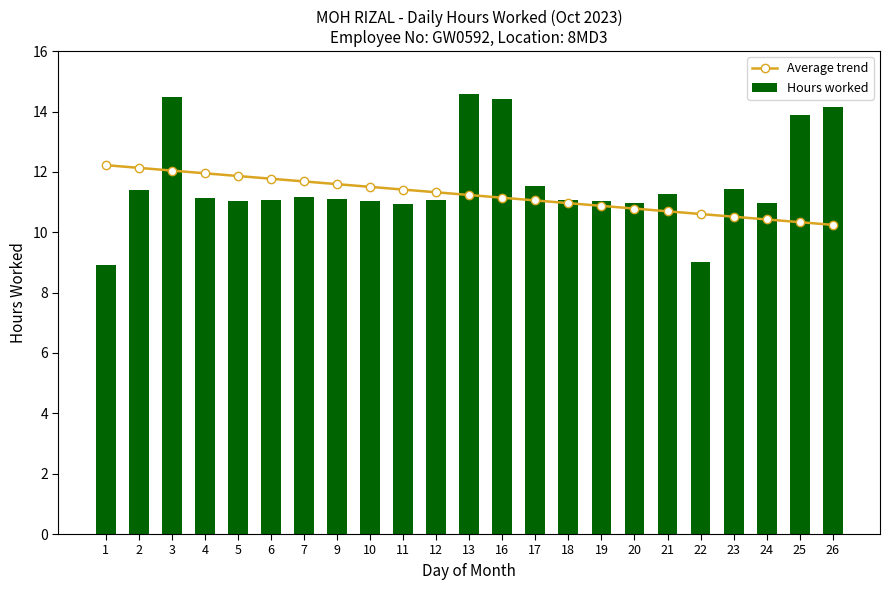

Does the chart contain any negative values?

No